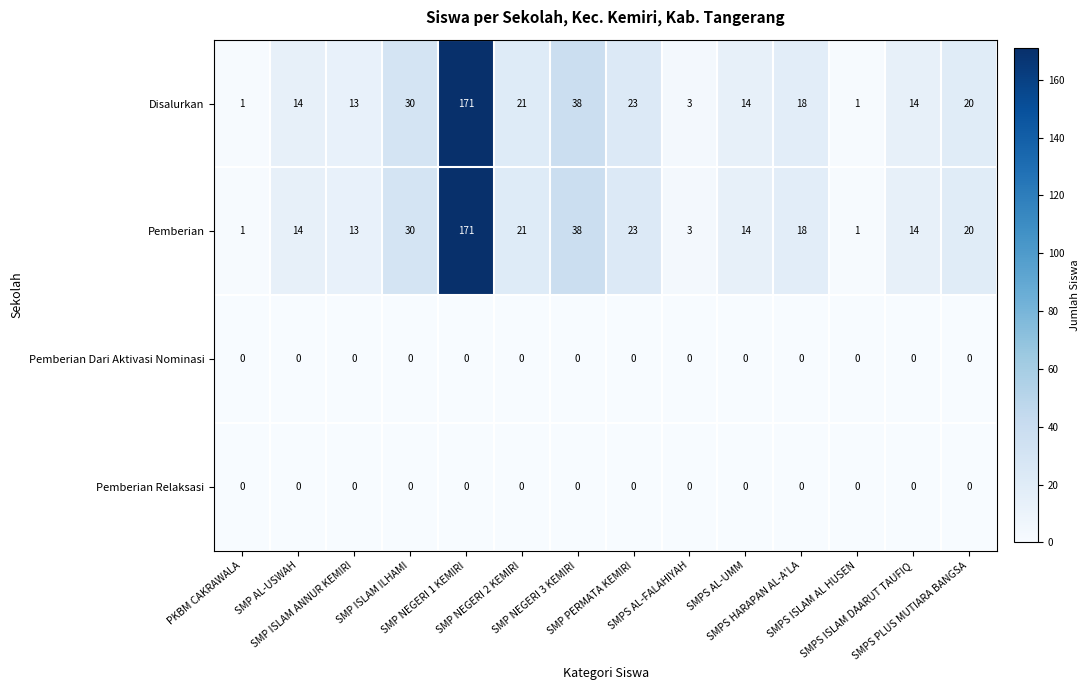

Which category has the highest value across all series?

SMP NEGERI 1 KEMIRI